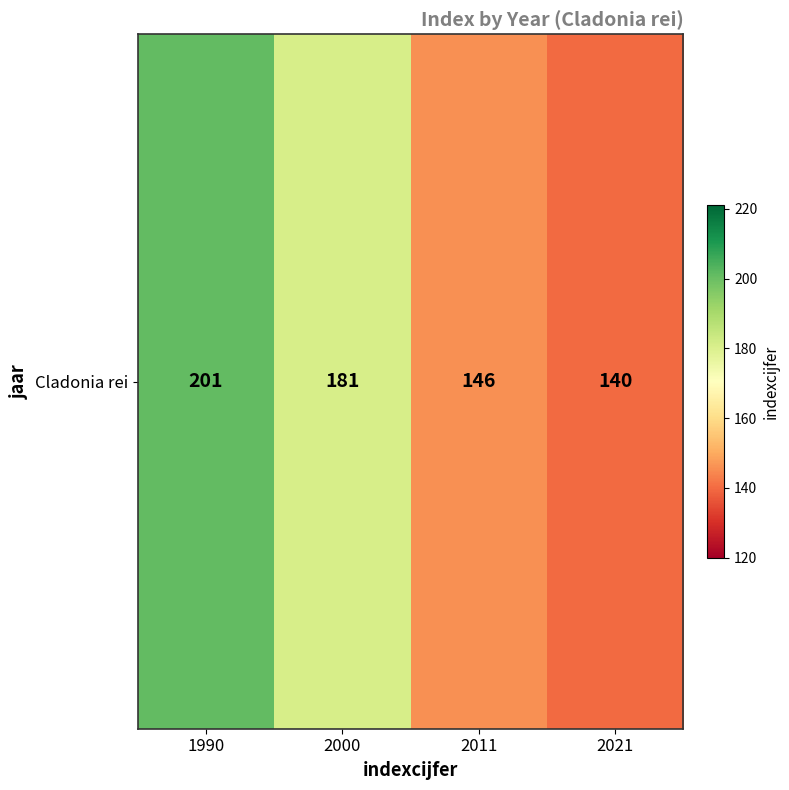

Which has a higher value, 2000 or 1990?

1990